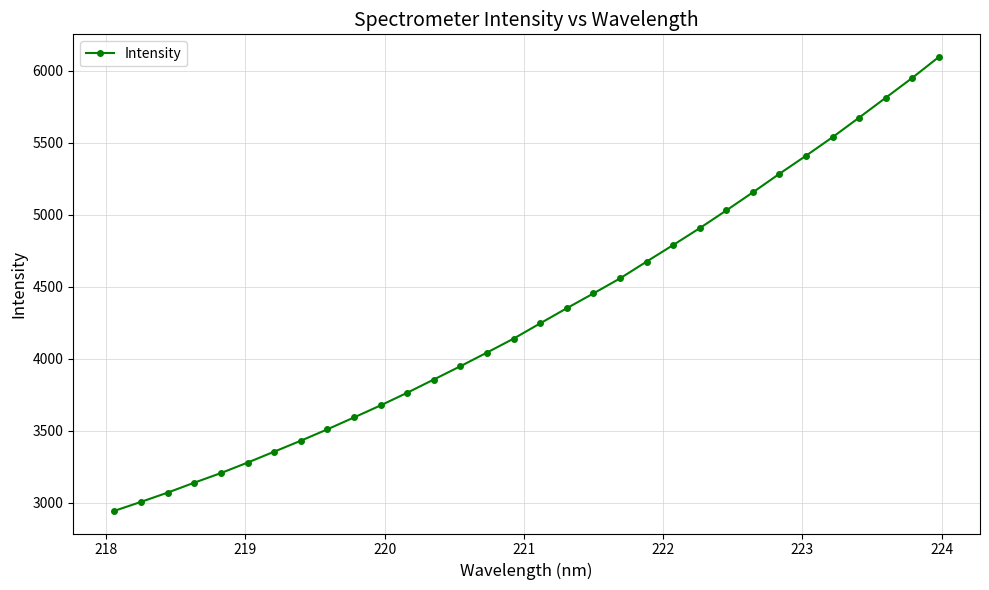

What is the sum of all values?

137866.9